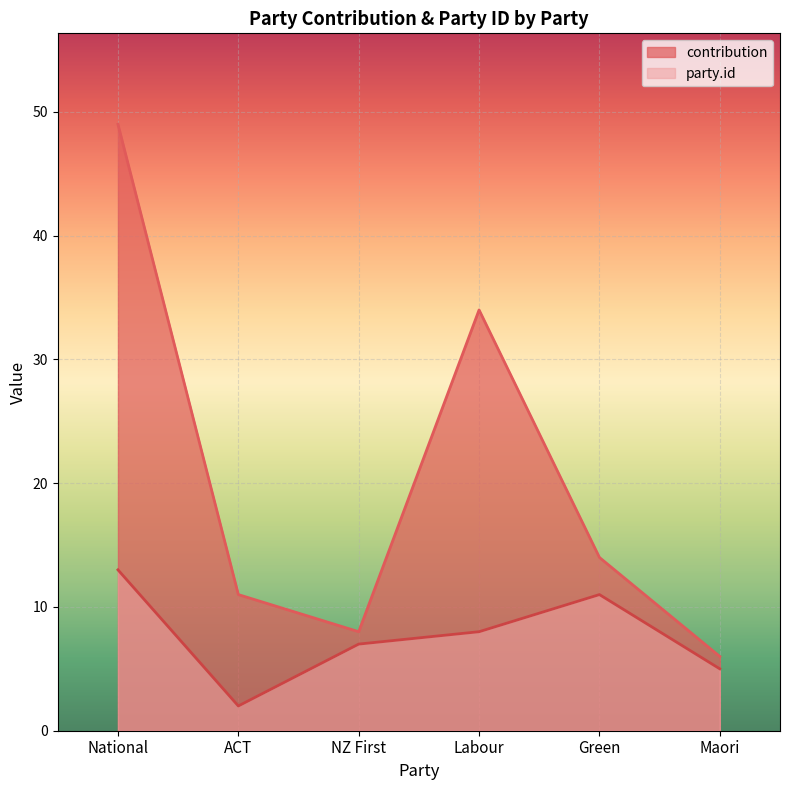

Where is the first local maximum for party.id?

Green